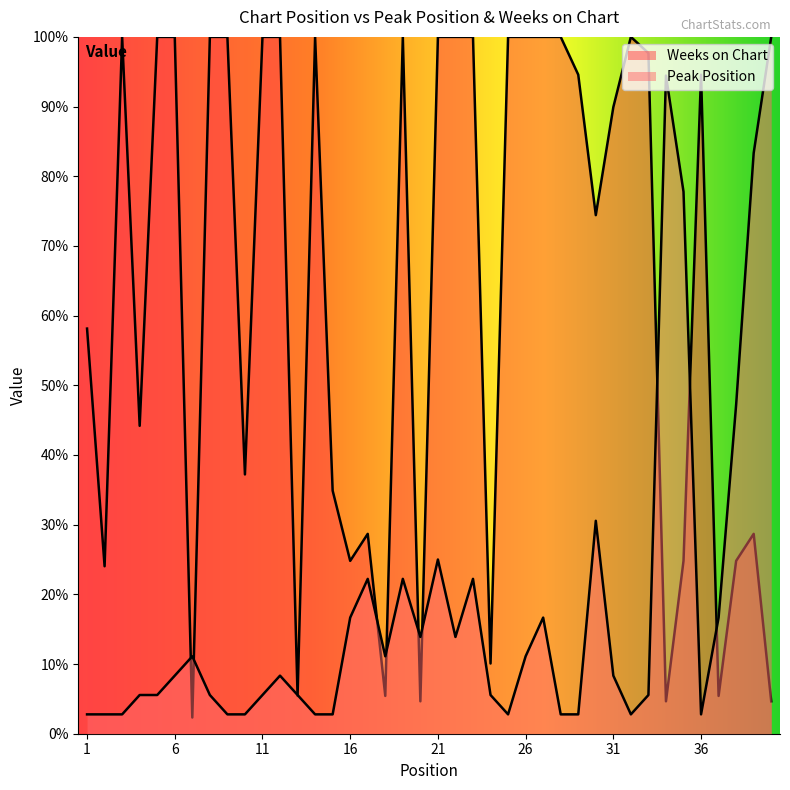

How many distinct data groups are displayed?

2